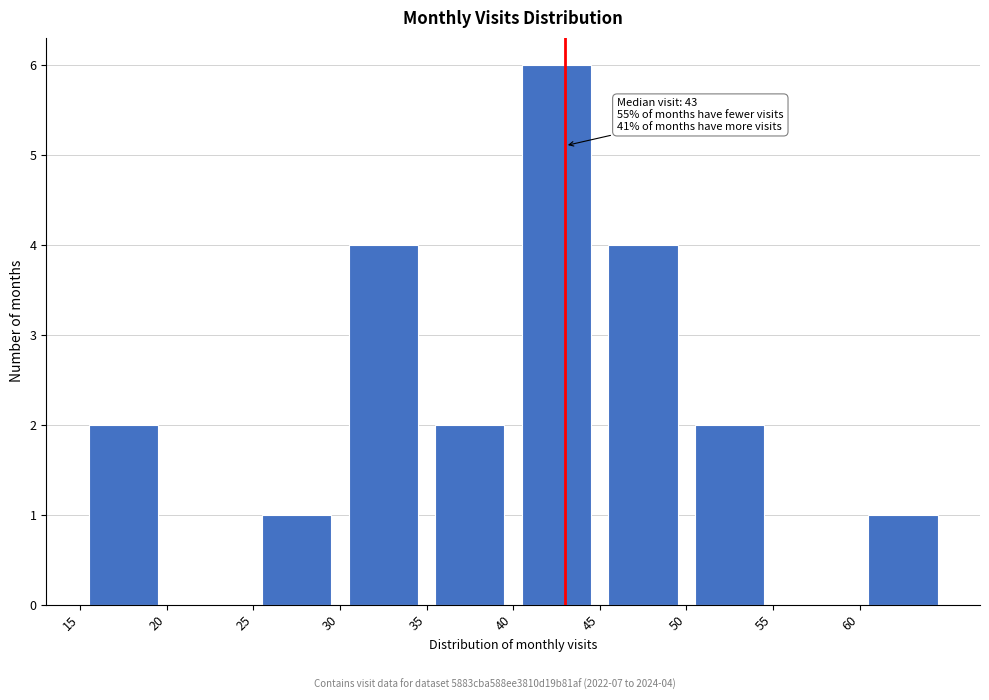

Over which range of the x-axis is the bar tallest?

40 to 45